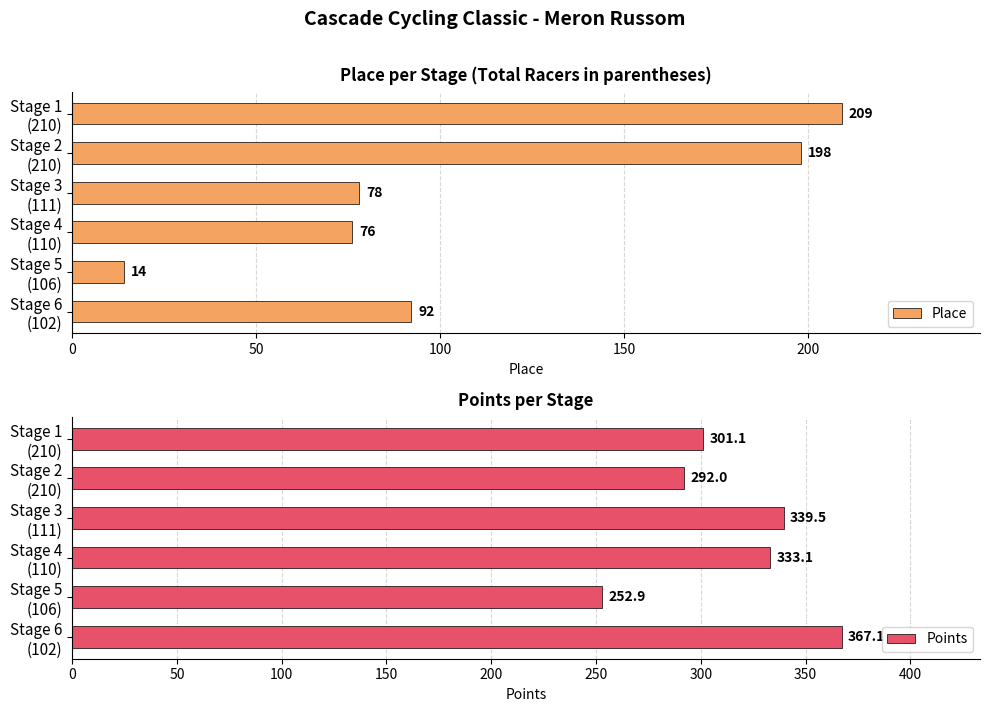

Rank the categories by Points value from lowest to highest.

Stage 5
(106), Stage 2
(210), Stage 1
(210), Stage 4
(110), Stage 3
(111), Stage 6
(102)